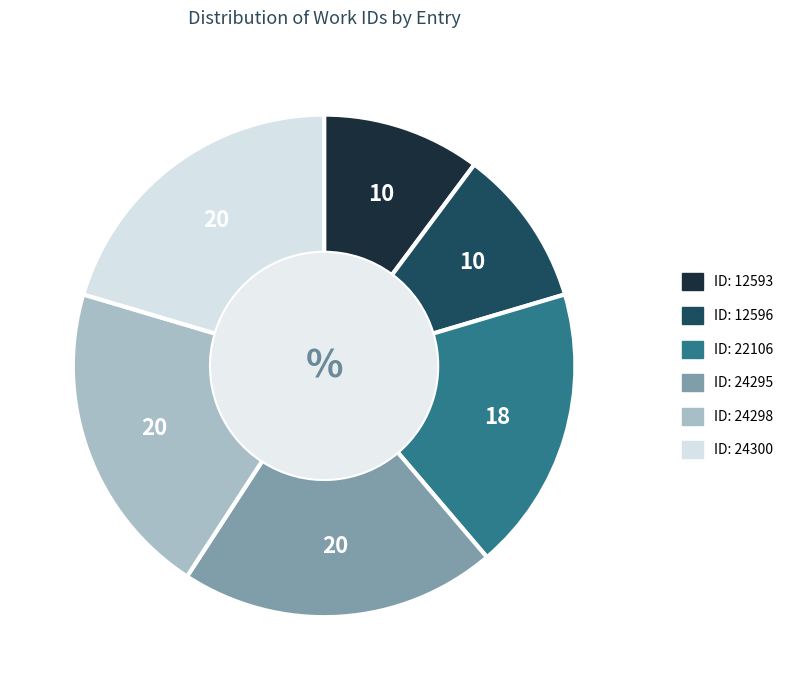

Is there any slice that represents more than half of the pie?

No